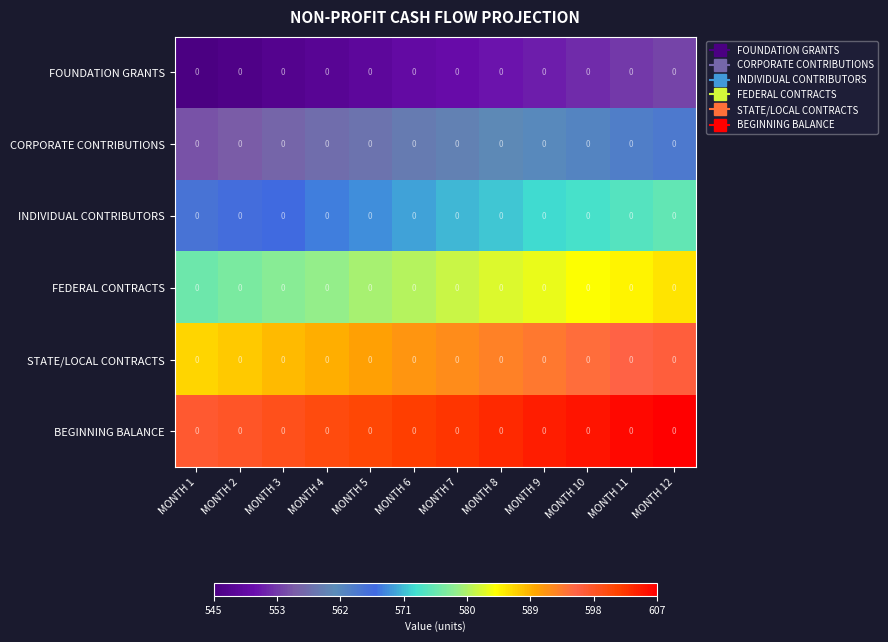

What is the difference between the CORPORATE CONTRIBUTIONS values at MONTH 7 and MONTH 1?

5.2